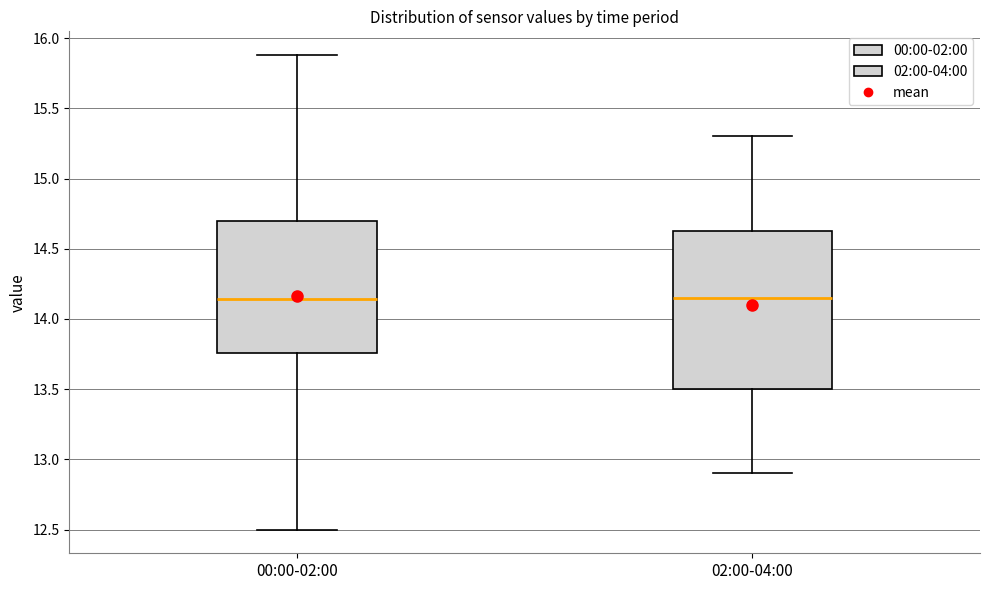

Comparing the boxes themselves (not the whiskers), which one is the tallest?

02:00-04:00